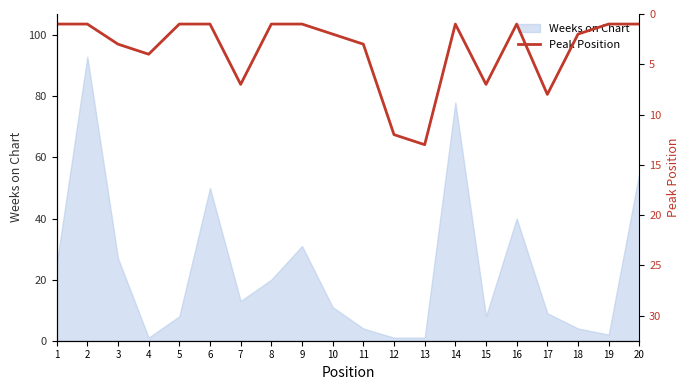

Is it true that the value at 3 is 5?

False